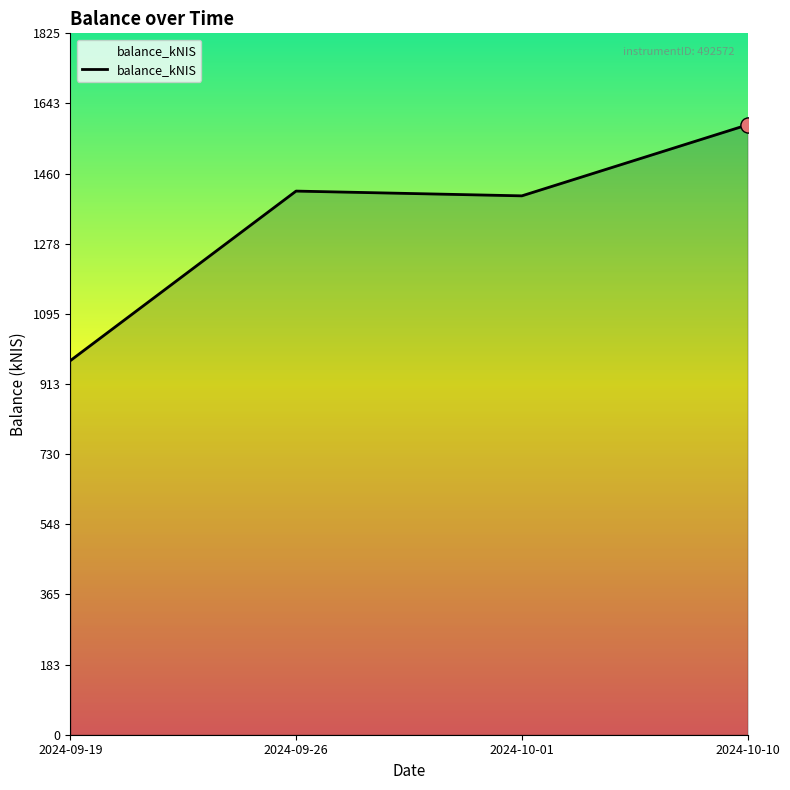

What is the ratio of the value at 2024-10-01 to the value at 2024-09-19?

1.4